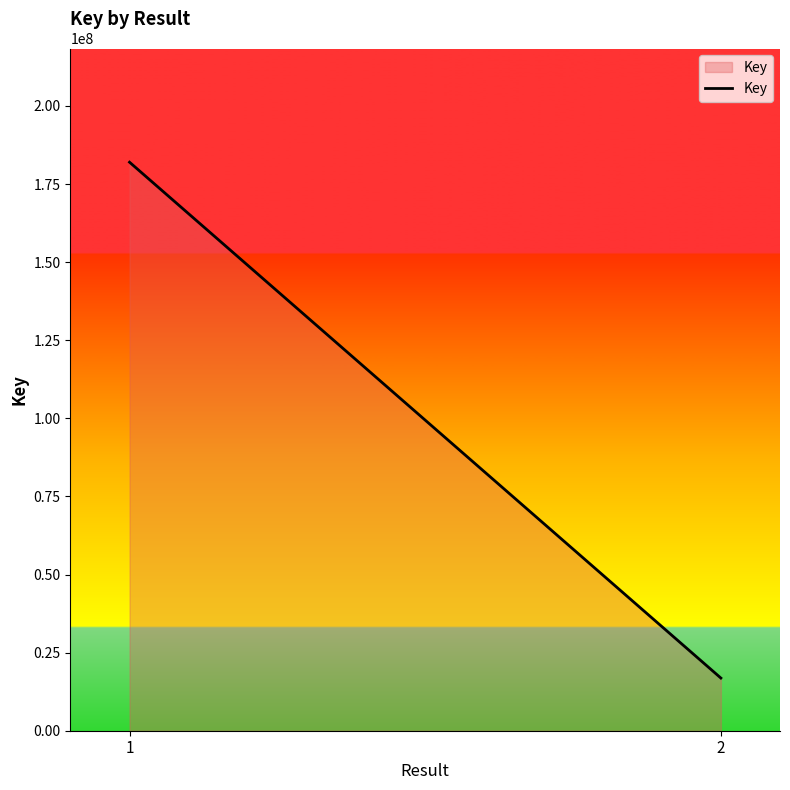

At which label is the value closest to 99420571?

1